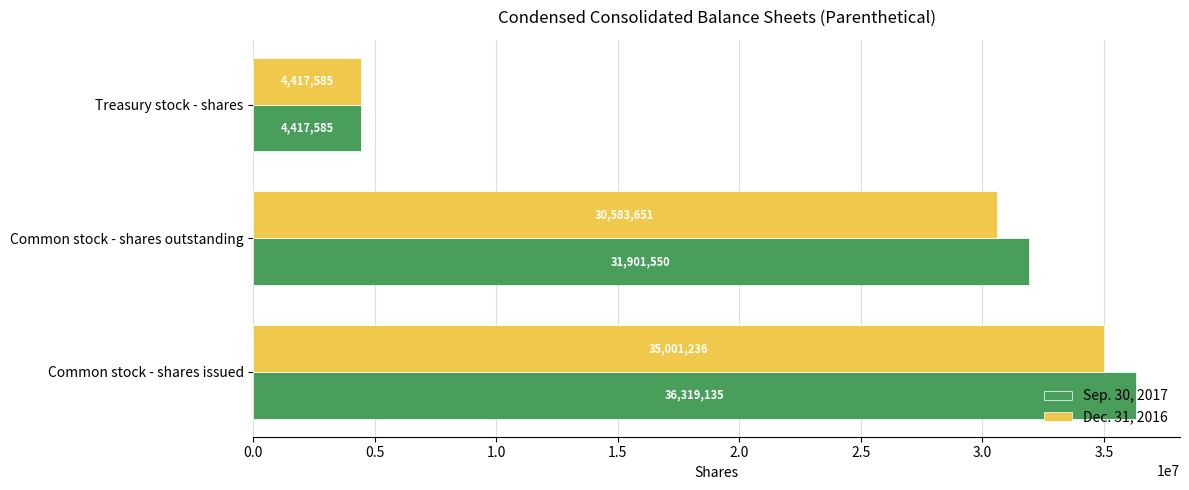

List the labels in order of Dec. 31, 2016 value, largest first.

Common stock - shares issued, Common stock - shares outstanding, Treasury stock - shares